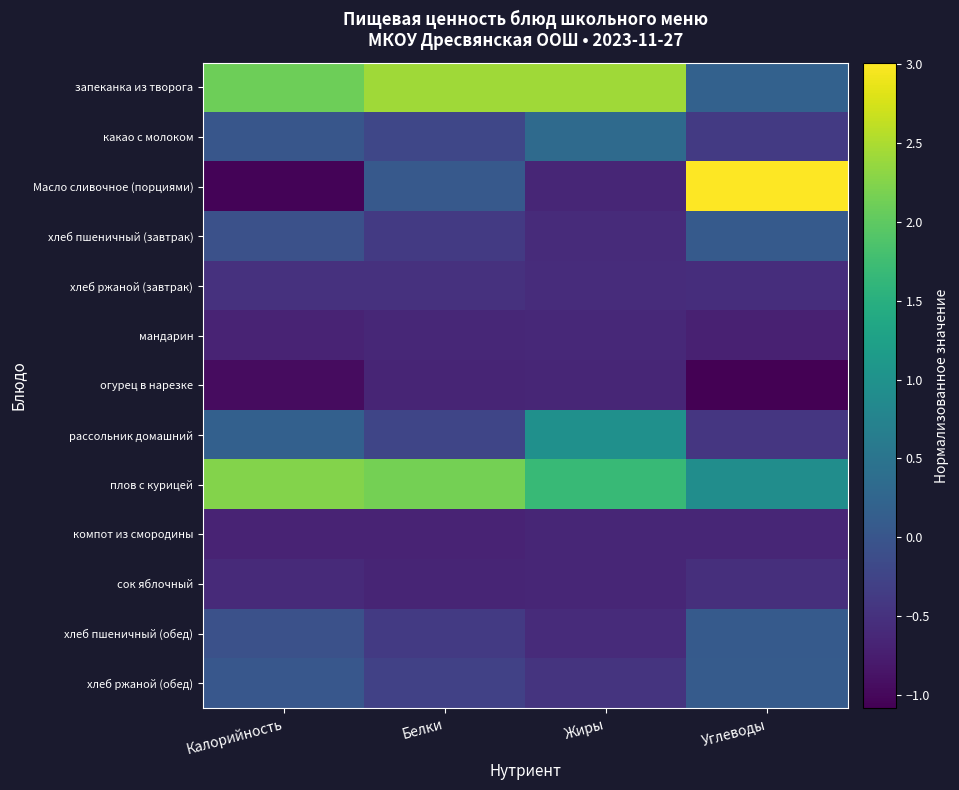

What is the difference between the highest and lowest values at Жиры?

3.1